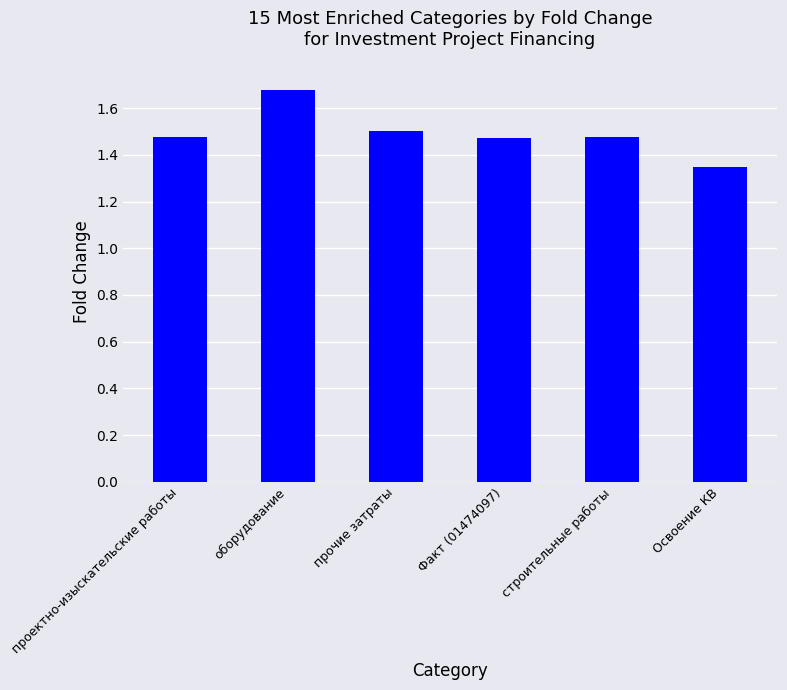

Between оборудование and проектно-изыскательские работы, which is larger?

оборудование